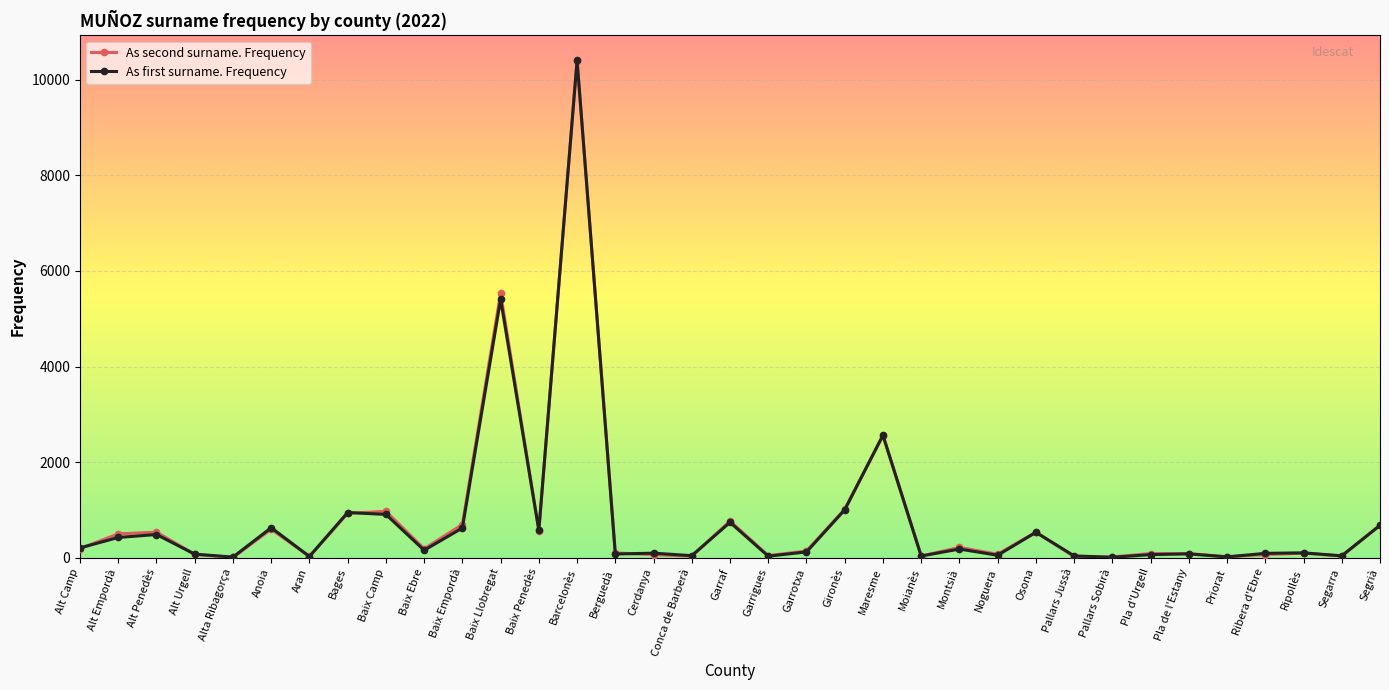

What is the label of the 33rd point from the left?

Ripollès